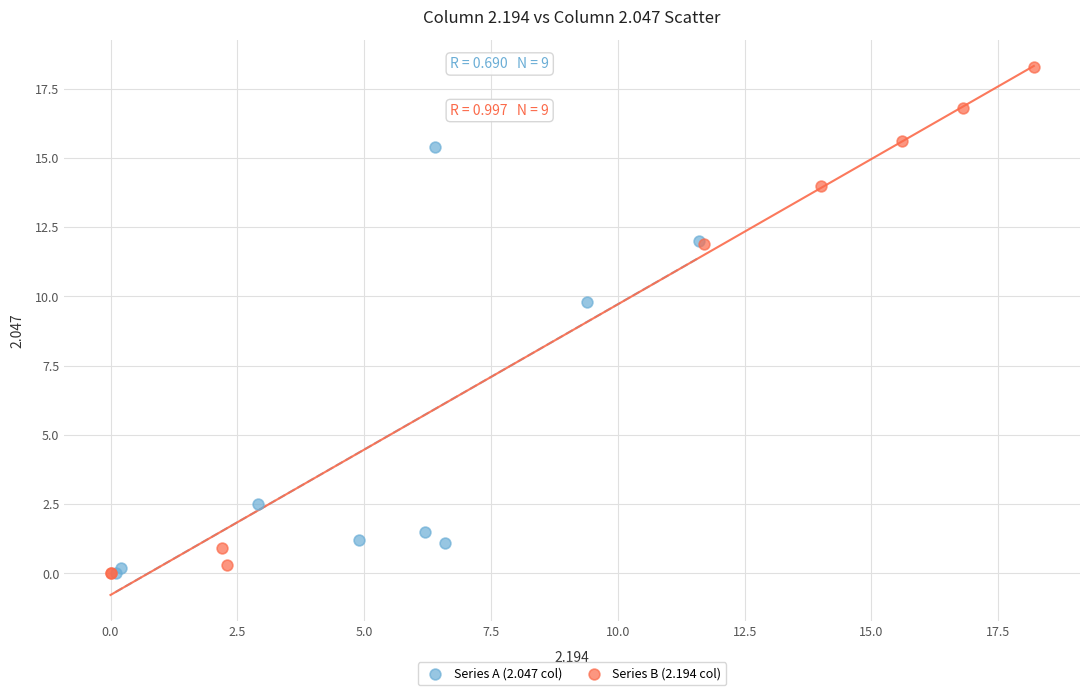

Which series contains the highest Y value?

Series B (2.194 col)